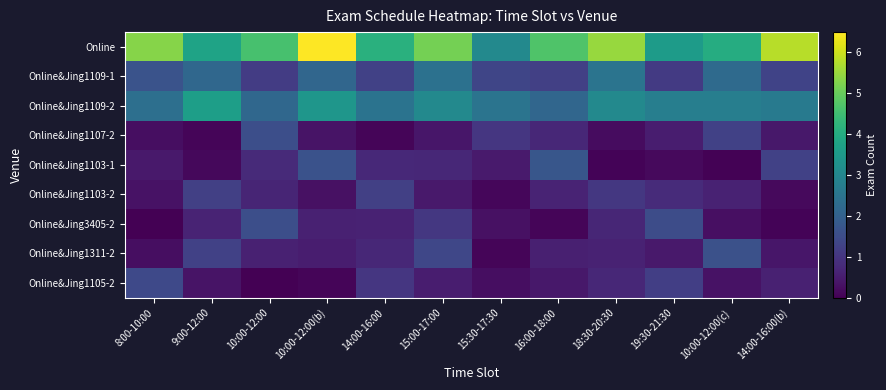

Which series changed the most between 9:00-12:00 and 14:00-16:00?

Online&Jing1109-2